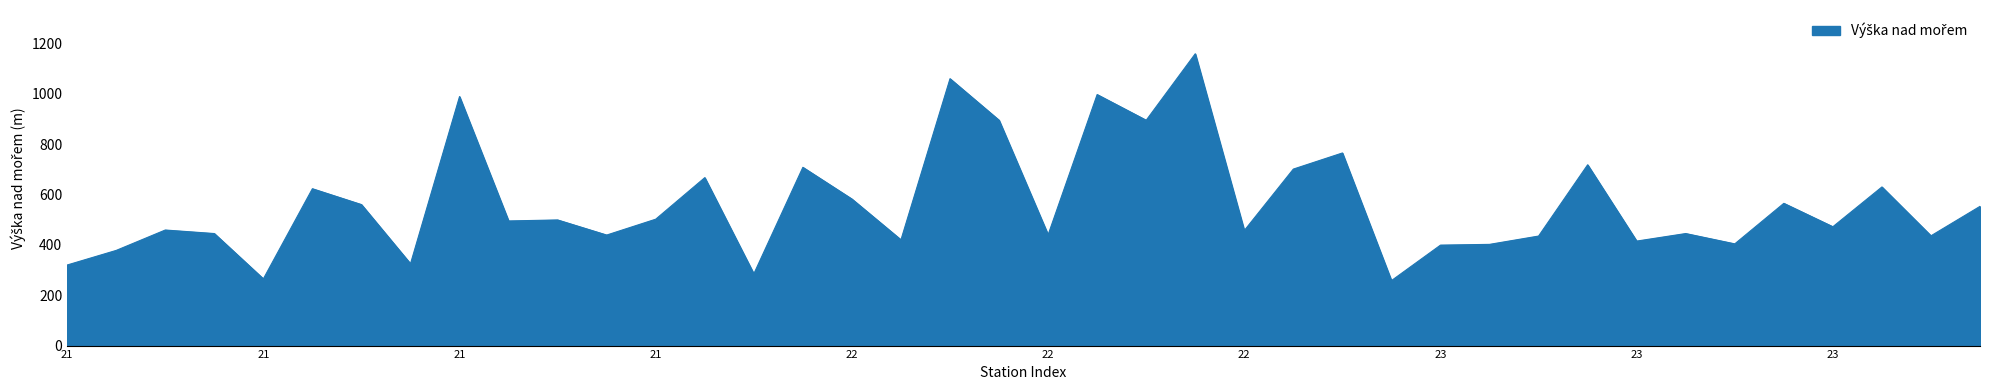

What is the difference between the maximum and minimum values?

901